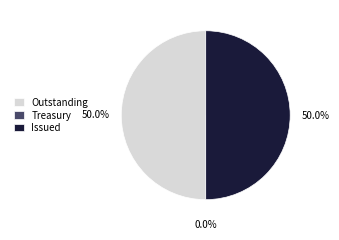

What percentage is NOT represented by Outstanding?

50.0%